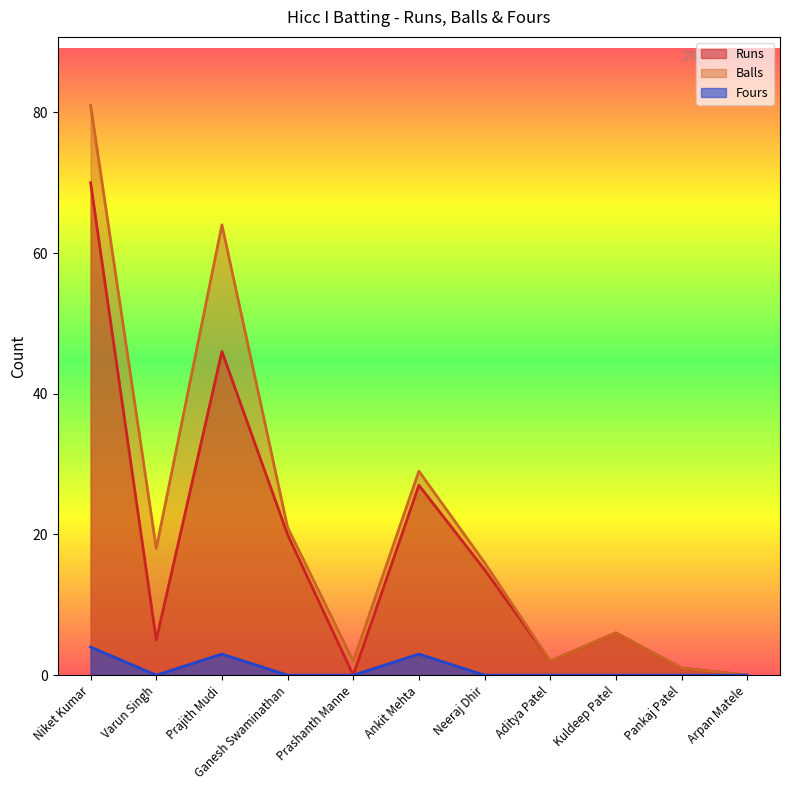

How many lines are shown in the chart?

3